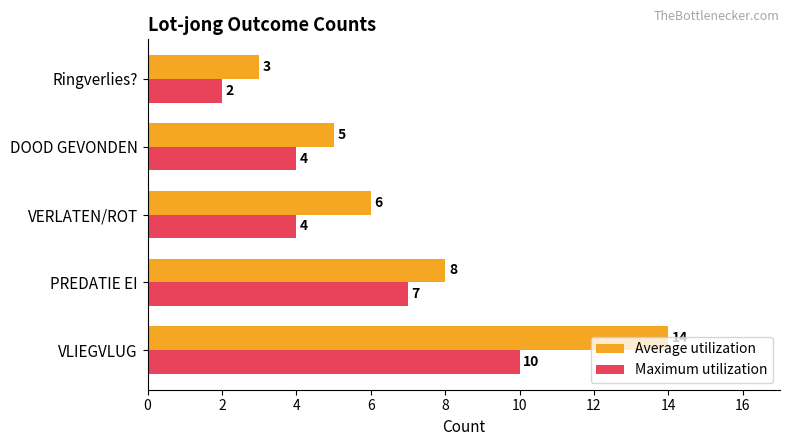

What is the sum of all Maximum utilization values?

27